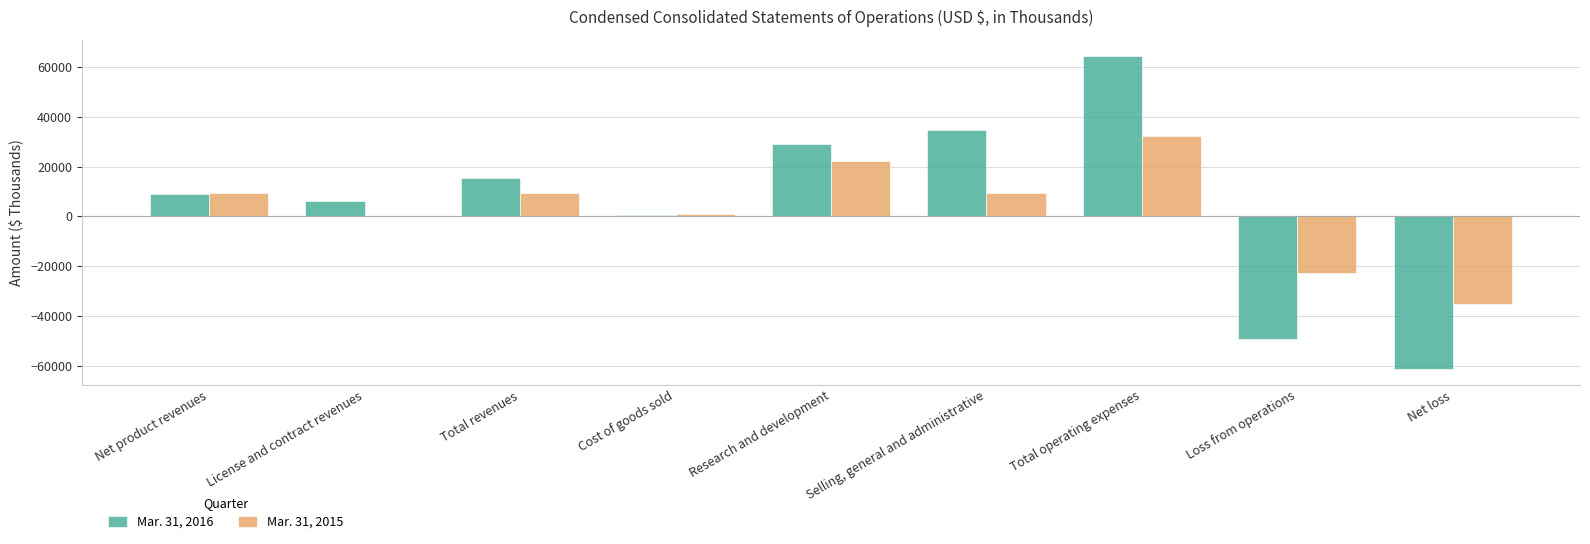

What is the total value across all series at Research and development?

51208